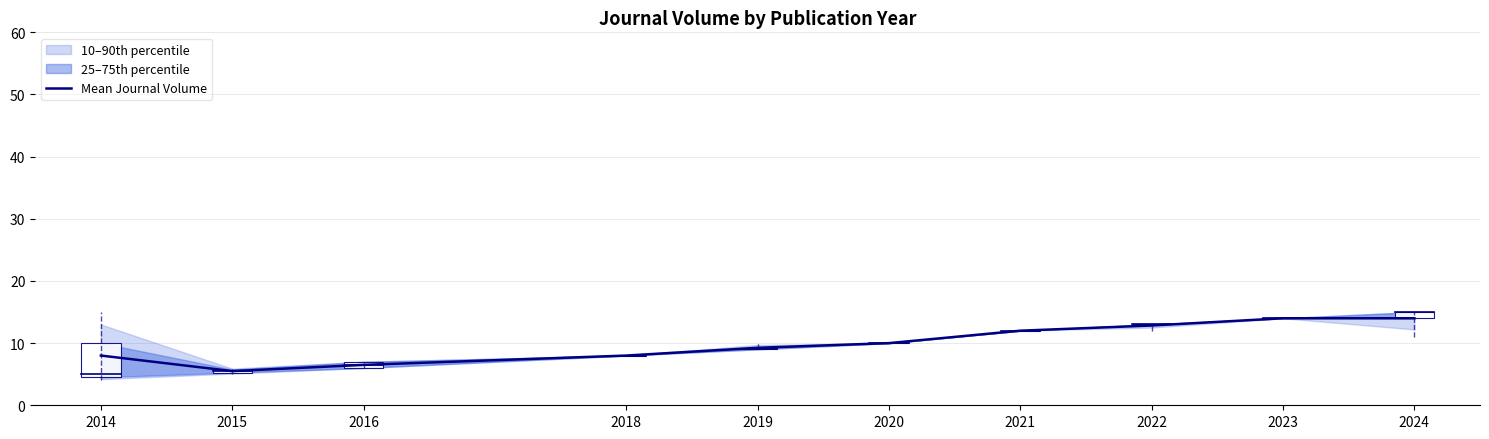

List the labels in order of value, largest first.

2023, 2024, 2022, 2021, 2020, 2019, 2014, 2018, 2016, 2015